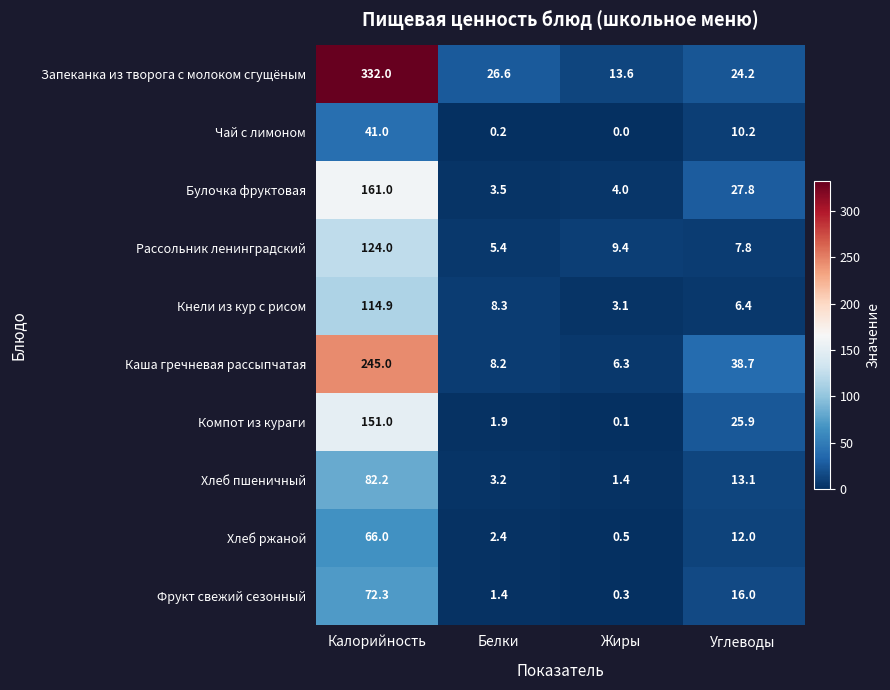

List the labels in order of Хлеб пшеничный value, smallest first.

Жиры, Белки, Углеводы, Калорийность